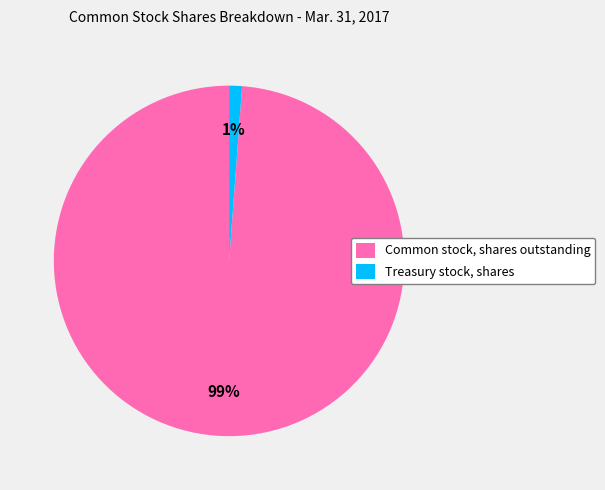

Is the sum of Common stock, shares outstanding and Treasury stock, shares greater than half?

Yes